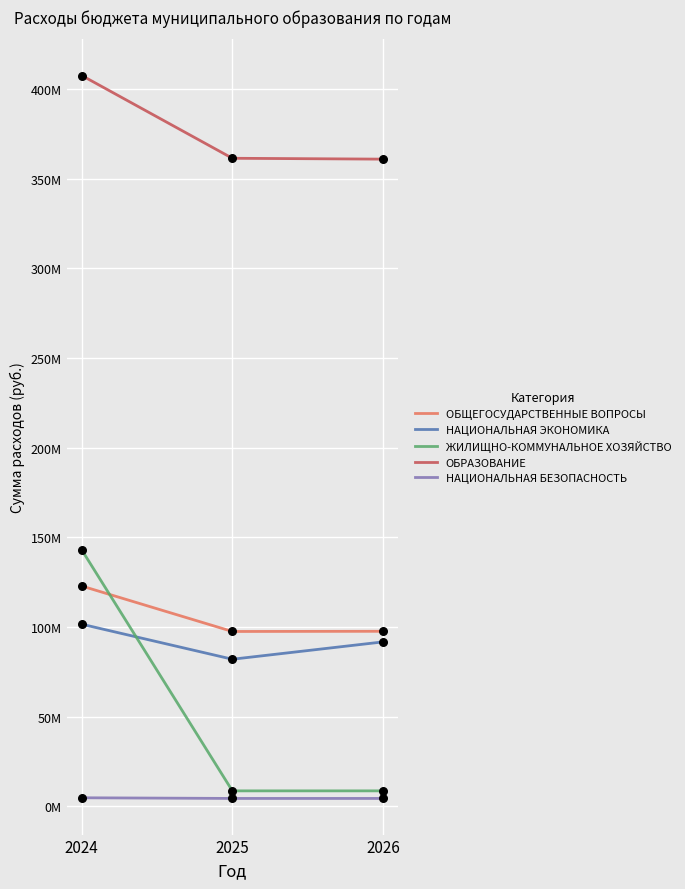

What is the total value across all series at 2024?

779505310.8